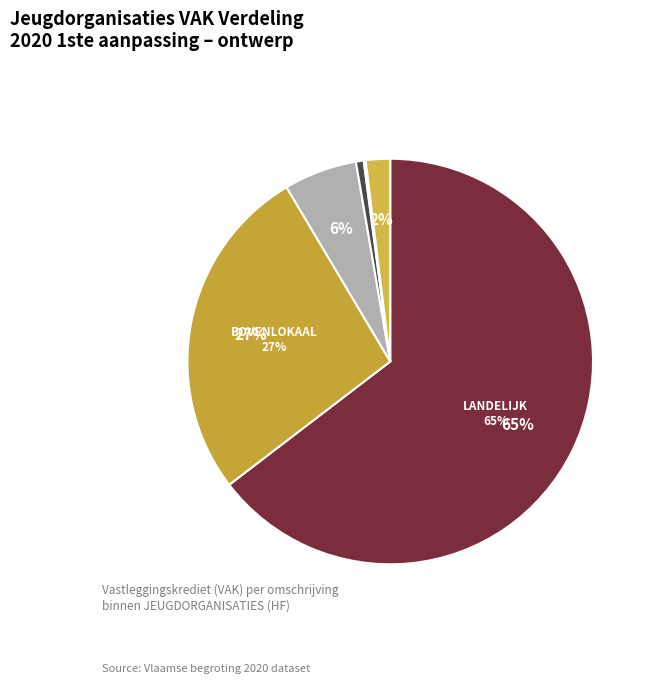

Which category accounts for the majority?

LANDELIJK